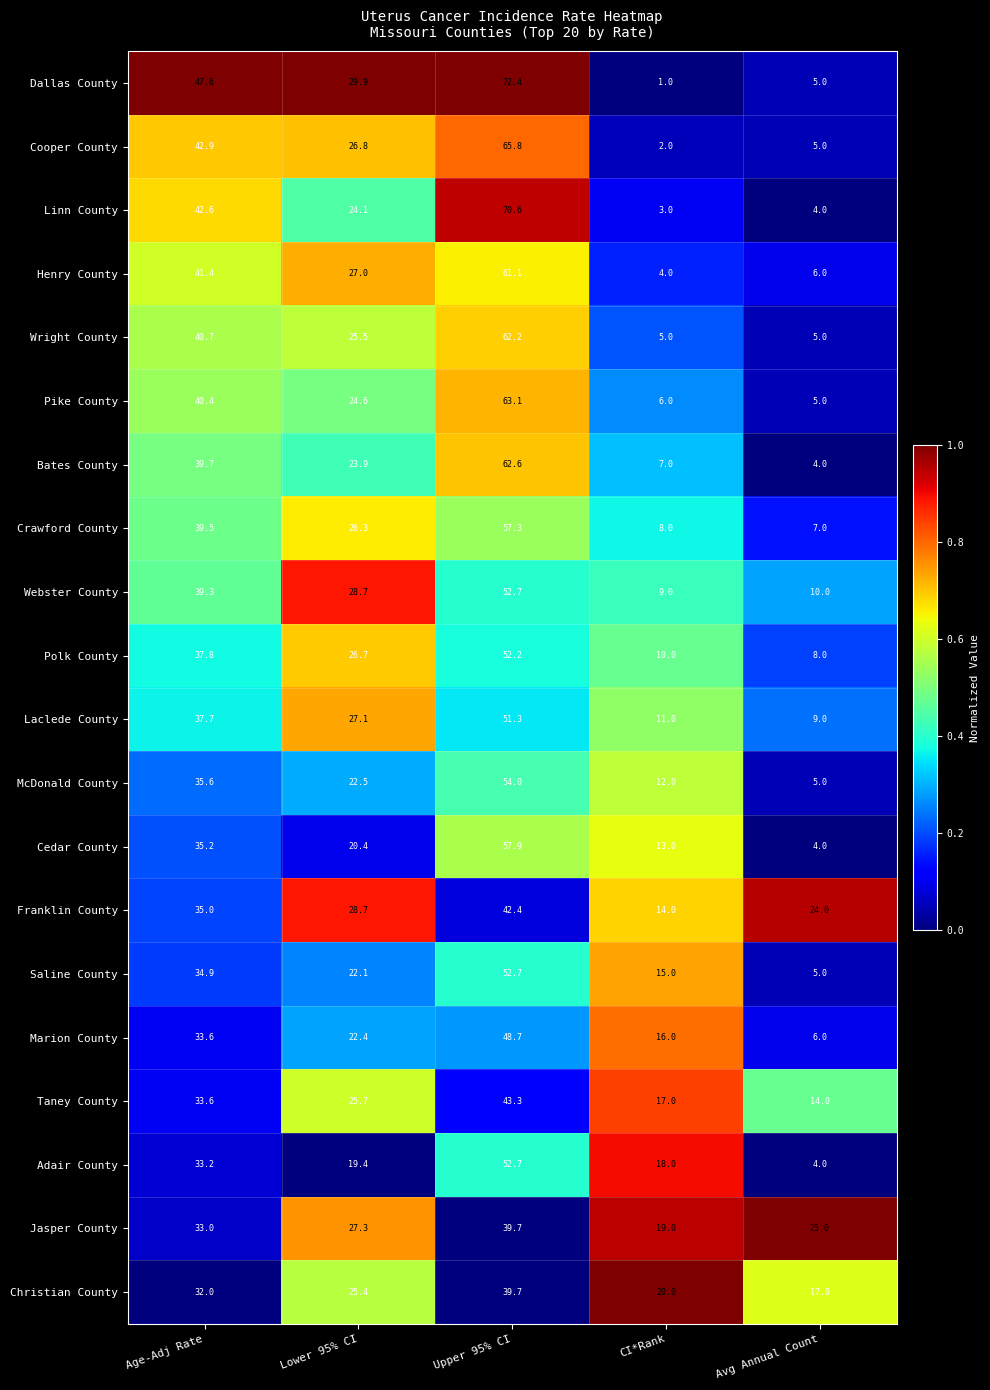

What is the difference between the highest and lowest values at CI*Rank?

19.0